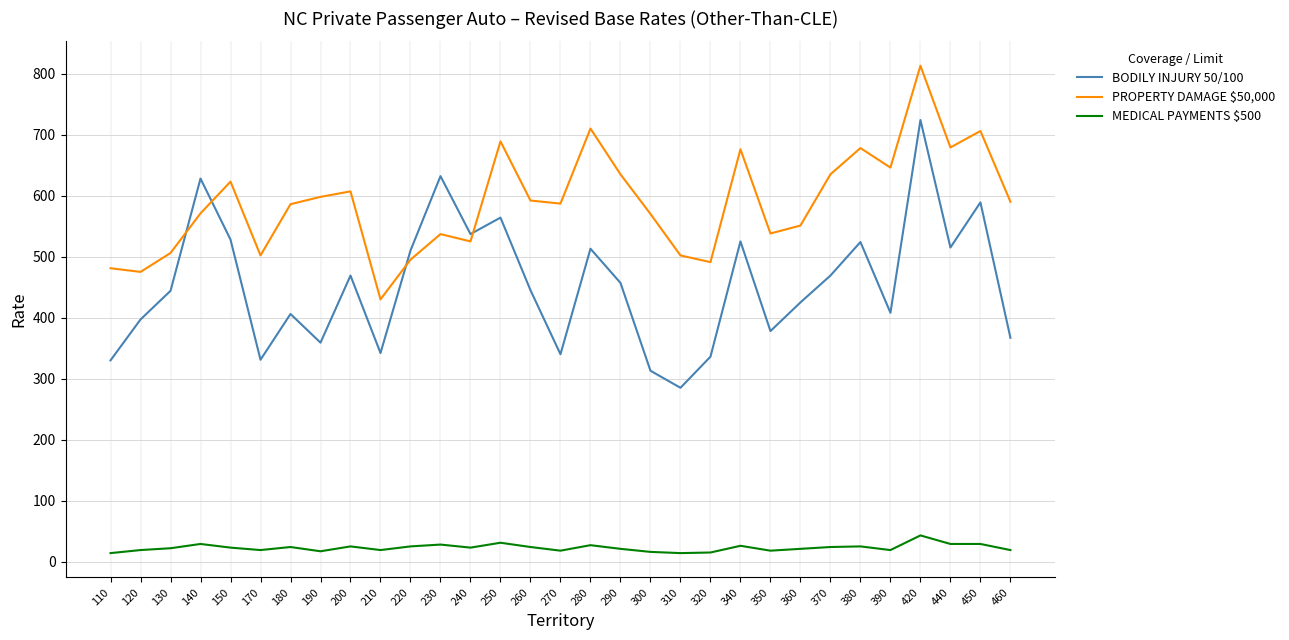

How many lines are shown in the chart?

3